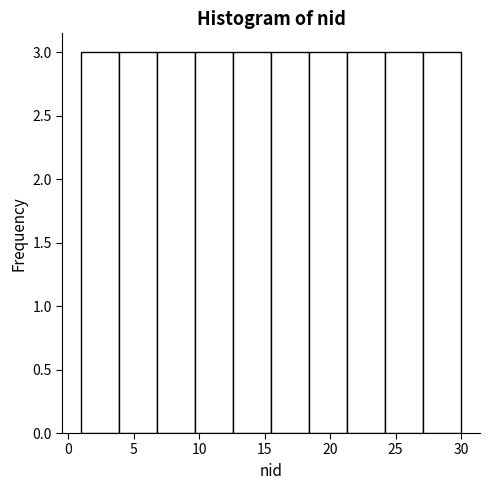

Reading left to right, transcribe this chart: for each bar, give the range it covers on the x-axis and its height. Neither the bar edges nor the heights are printed on the chart, so give them approximately, as read against the axes.

1.0 to 3.9: 3
3.9 to 6.8: 3
6.8 to 9.7: 3
9.7 to 12.6: 3
12.6 to 15.5: 3
15.5 to 18.4: 3
18.4 to 21.3: 3
21.3 to 24.2: 3
24.2 to 27.1: 3
27.1 to 30.0: 3